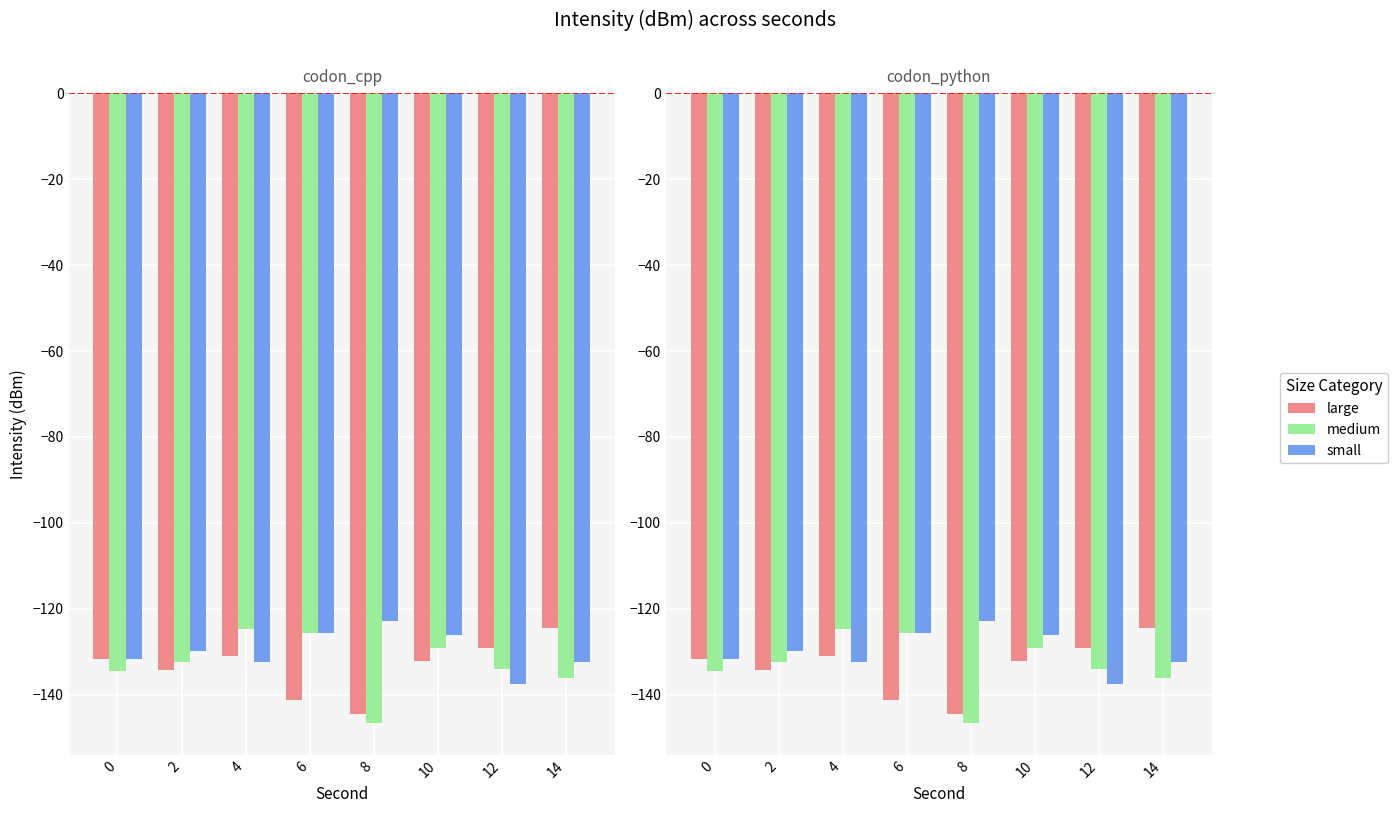

Reading left to right, transcribe all the data shown in this chart.

large: 0=-131.7	2=-134.3	4=-131.0	6=-141.2	8=-144.5	10=-132.2	12=-129.1	14=-124.4
medium: 0=-134.6	2=-132.3	4=-124.8	6=-125.5	8=-146.6	10=-129.2	12=-134.0	14=-136.0
small: 0=-131.8	2=-129.9	4=-132.5	6=-125.5	8=-122.8	10=-126.1	12=-137.5	14=-132.3